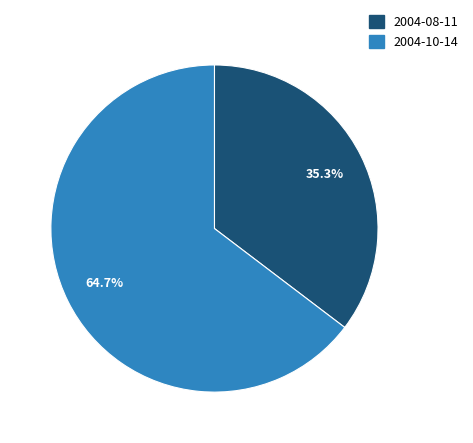

To the nearest percent, what is the combined percentage of 2004-10-14 and 2004-08-11?

100%